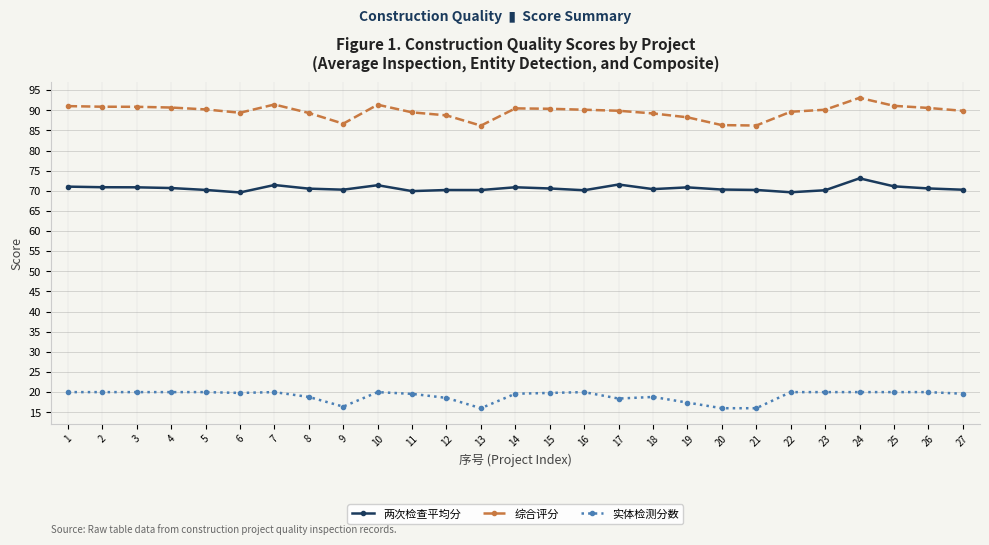

Is it true that 两次检查平均分 equals 69.6 at 6?

True